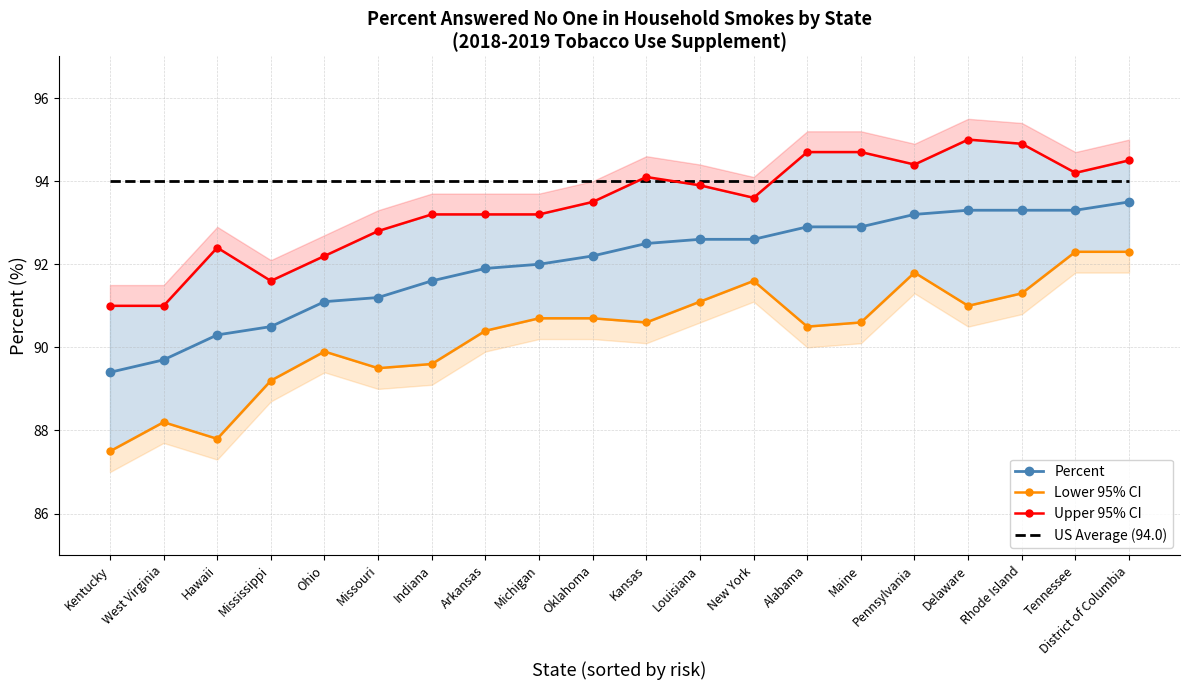

At which category does the chart reach its peak across all series?

Delaware